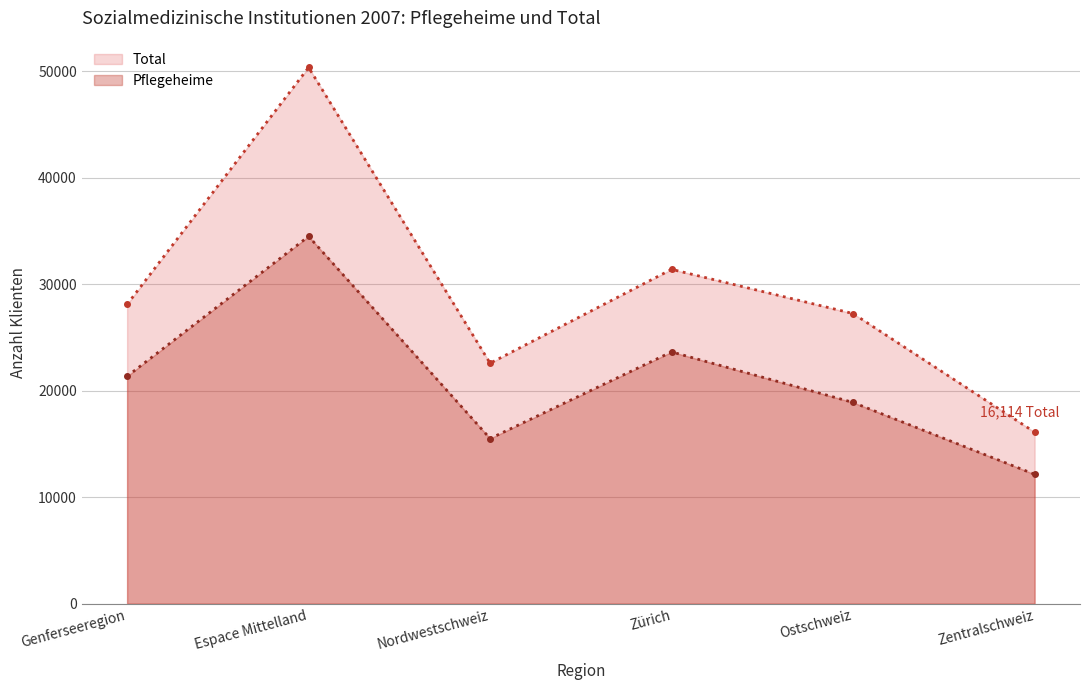

Where does the Pflegeheime series first go above 21365?

Espace Mittelland